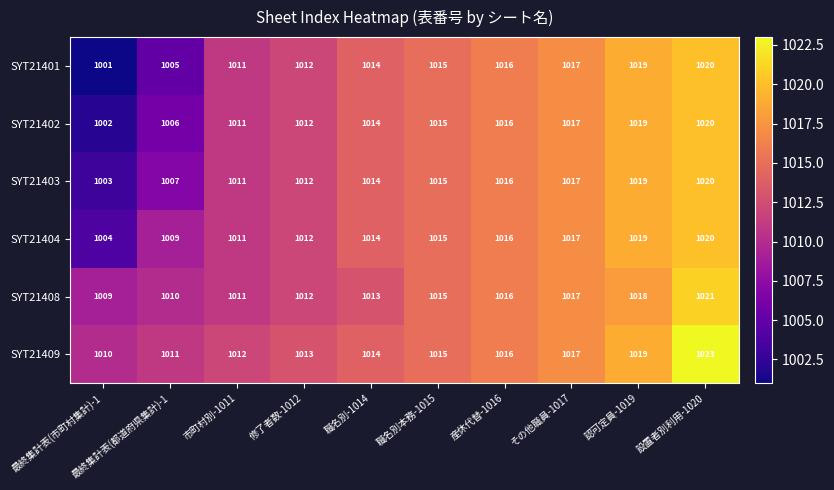

Which series has the widest spread of values?

SYT21401